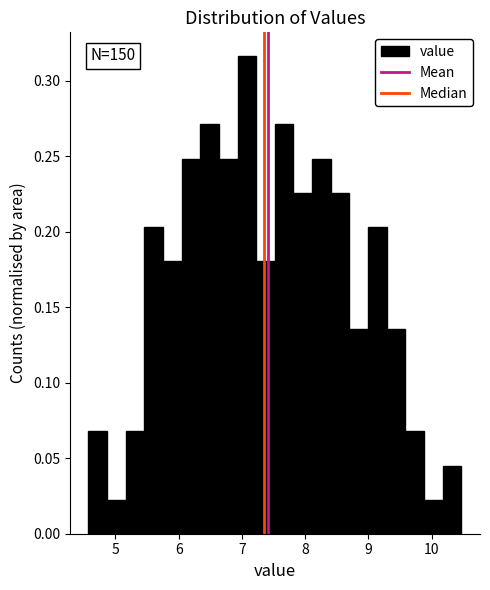

Around what value on the x-axis is the tallest bar? Give the approximate position of its centre, as read against the axis.

7.1